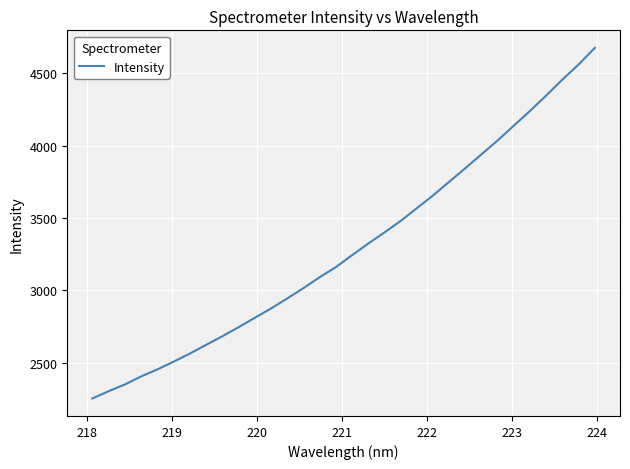

What is the difference between the maximum and minimum values?

2420.4